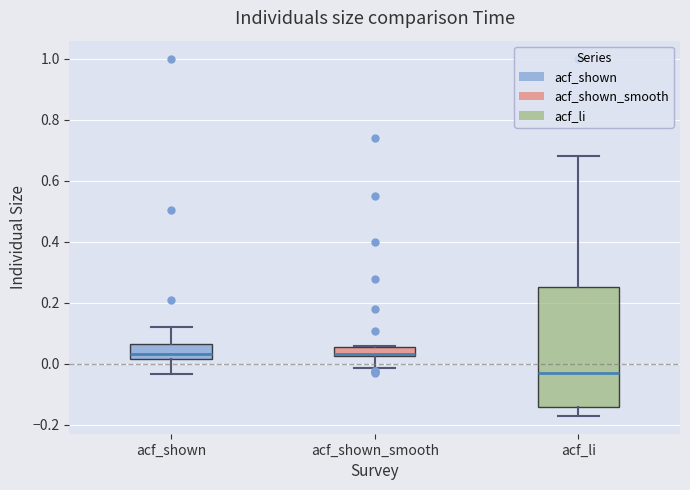

Which box is the tallest, from its lower edge to its upper edge?

acf_li